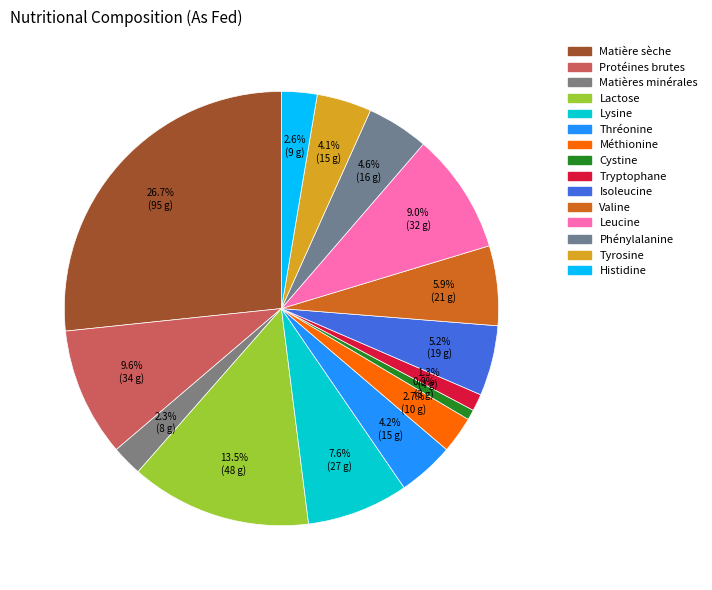

How many slices are in this pie chart?

15